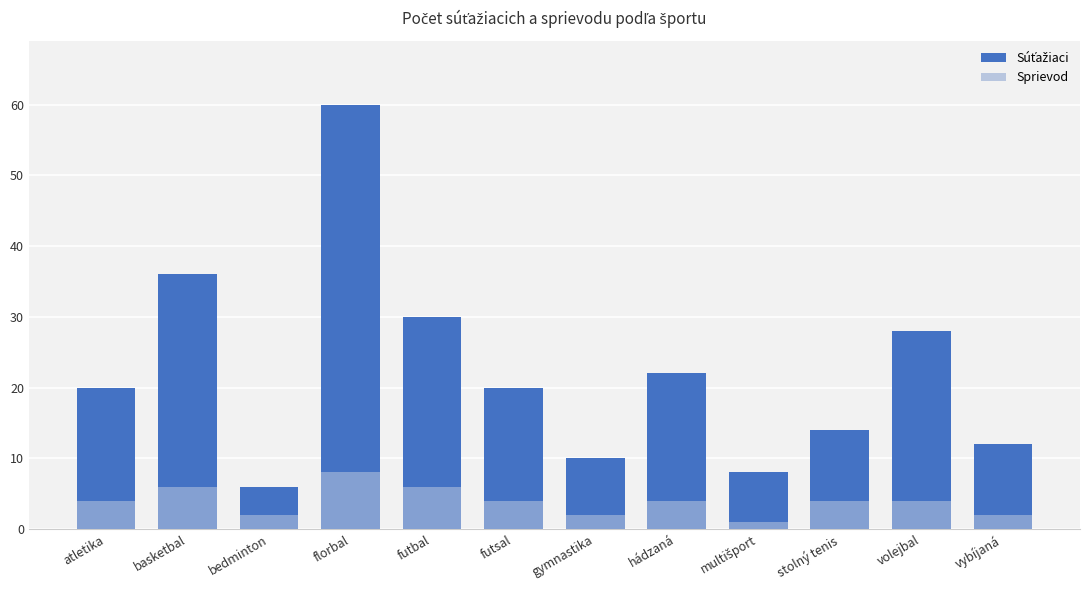

What is the sum of all Súťažiaci values?

266